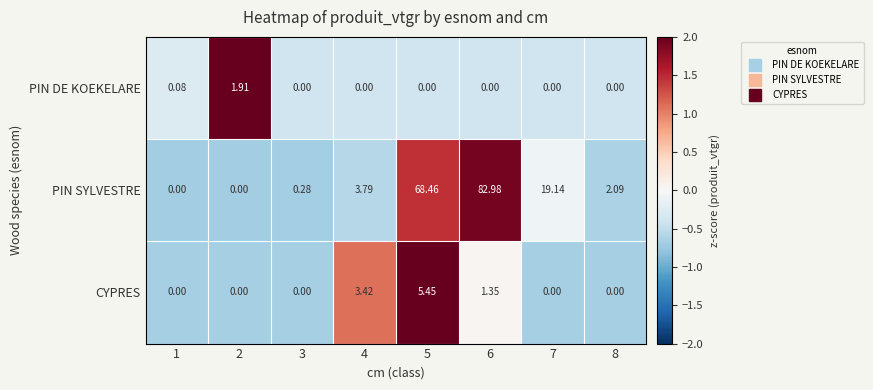

List the series in order of their peak value, lowest first.

PIN DE KOEKELARE, CYPRES, PIN SYLVESTRE